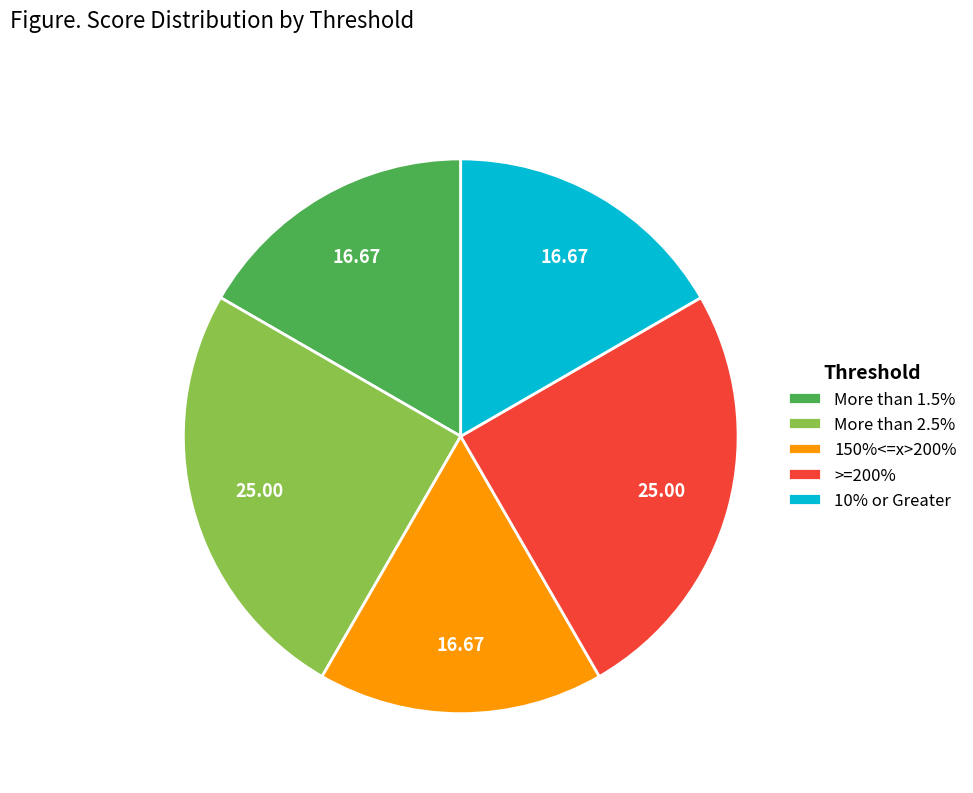

The >=200% slice represents 34% of the pie. True or false?

False